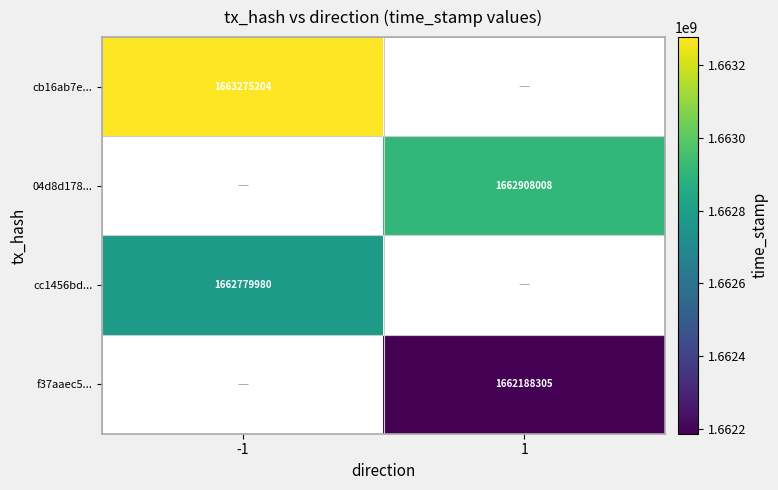

Between 1 and -1, which is larger?

-1